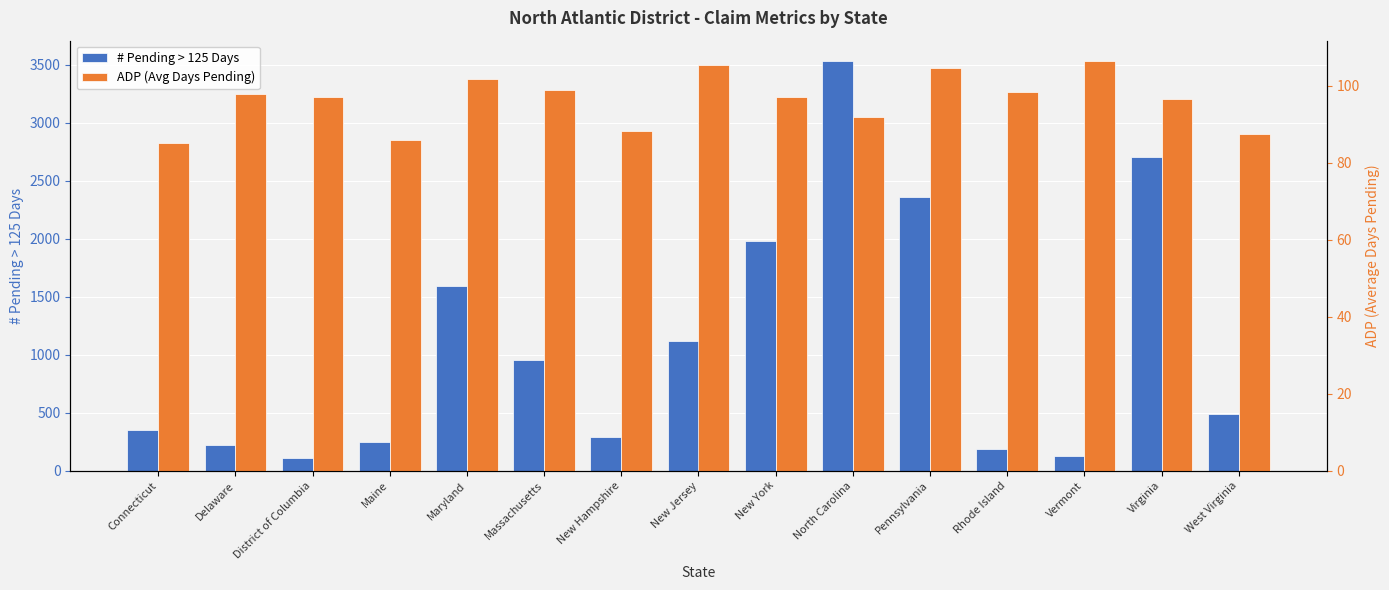

What is the total value across all series at District of Columbia?

206.1